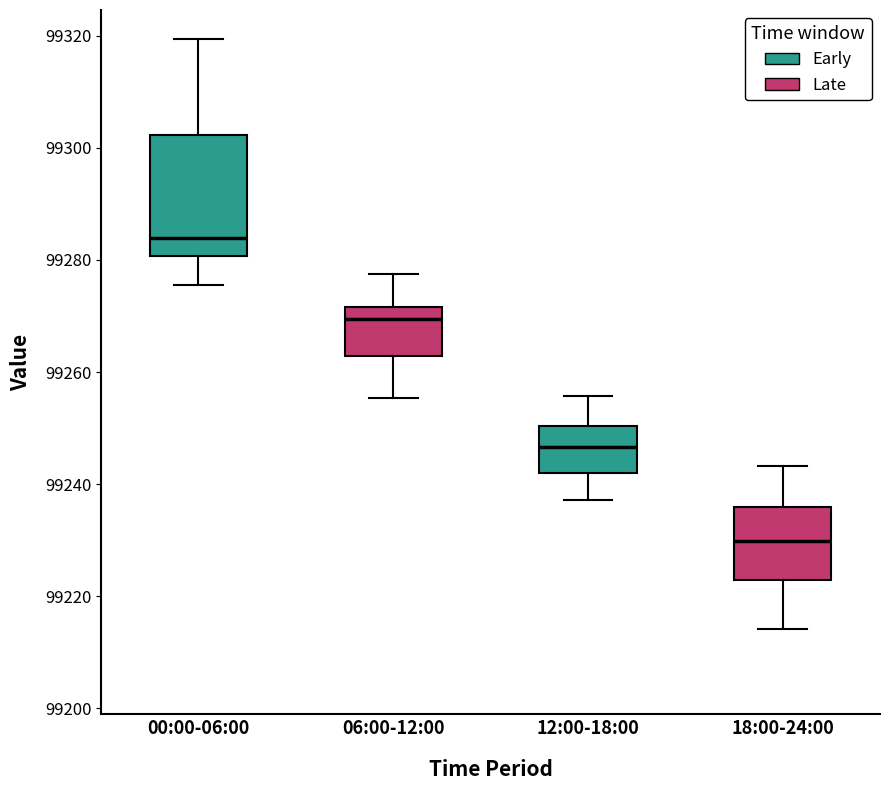

Where is the upper edge of the box for 18:00-24:00 on the y-axis? The values are not printed on the chart, so give them approximately, as read against the axis.

99236